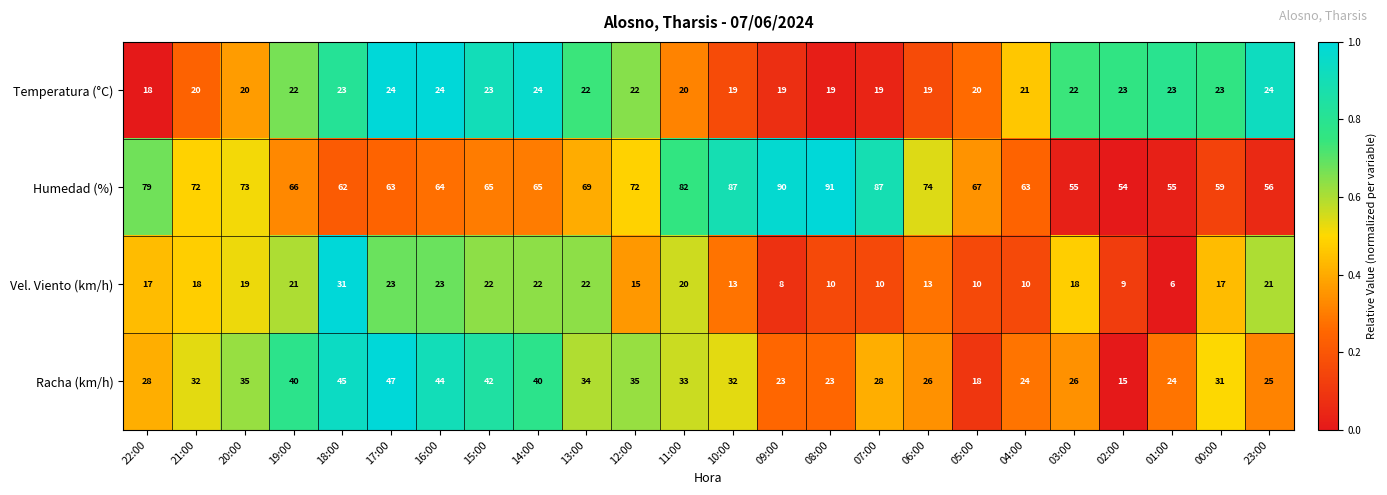

List the series in order of their peak value, highest first.

Humedad (%), Racha (km/h), Vel. Viento (km/h), Temperatura (°C)